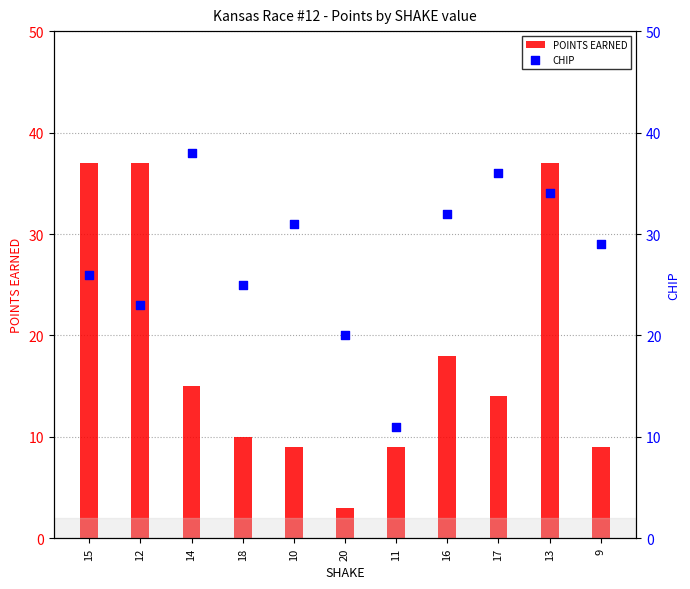

What are all the series names shown in the legend?

POINTS EARNED, CHIP